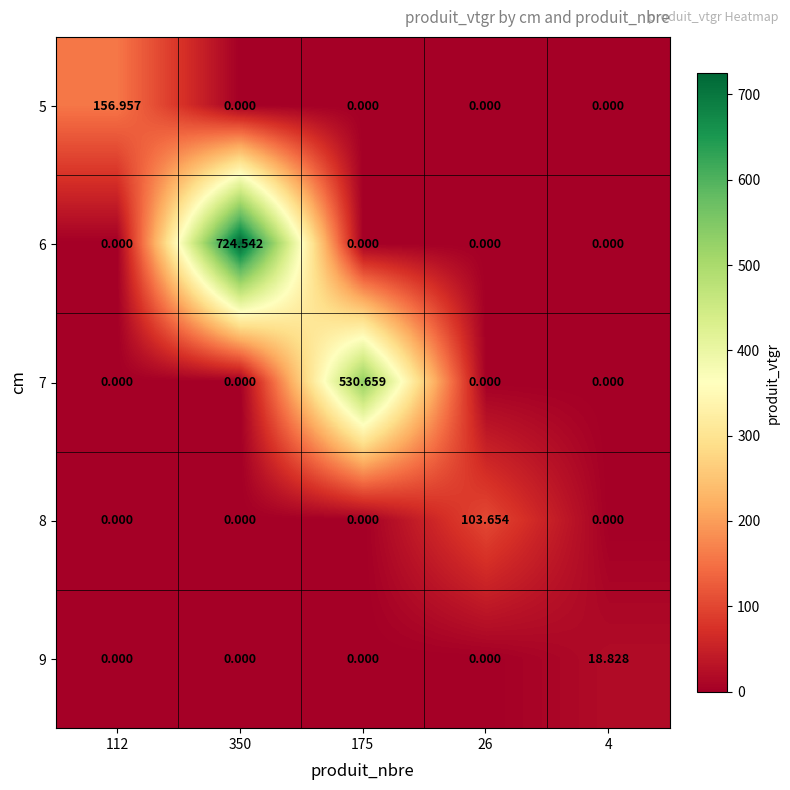

What is the greatest value displayed?

724.5